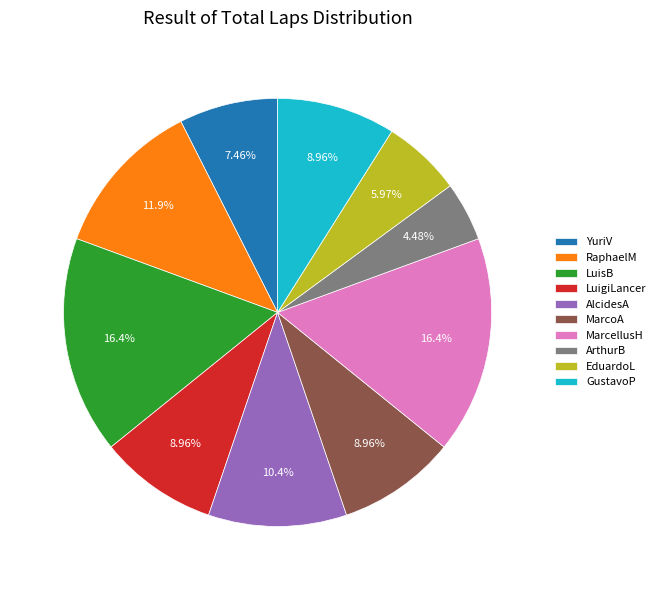

Does MarcoA represent more than half of the total?

No